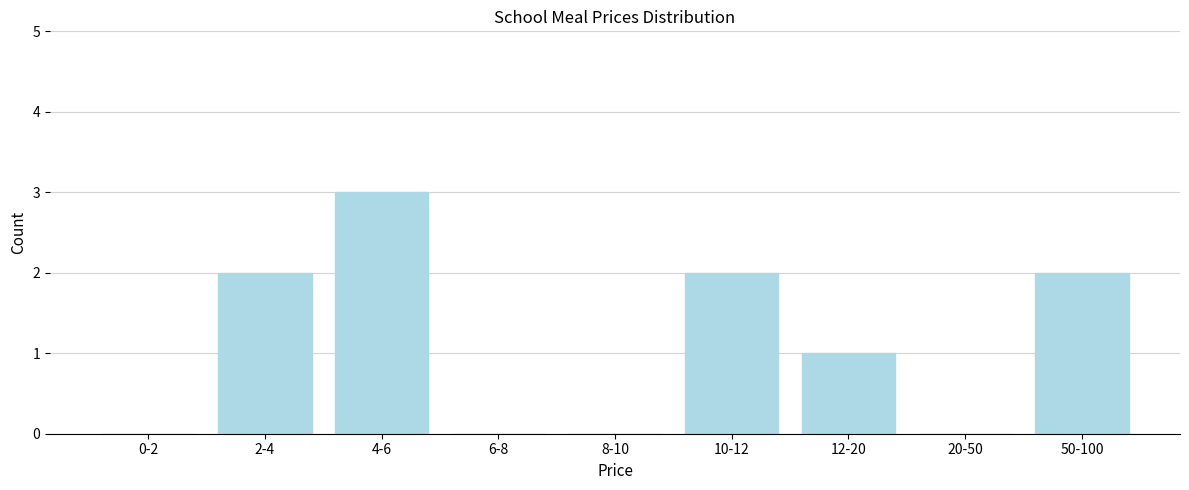

Reading left to right, extract all data points from this chart.

0-2=0	2-4=2	4-6=3	6-8=0	8-10=0	10-12=2	12-20=1	20-50=0	50-100=2